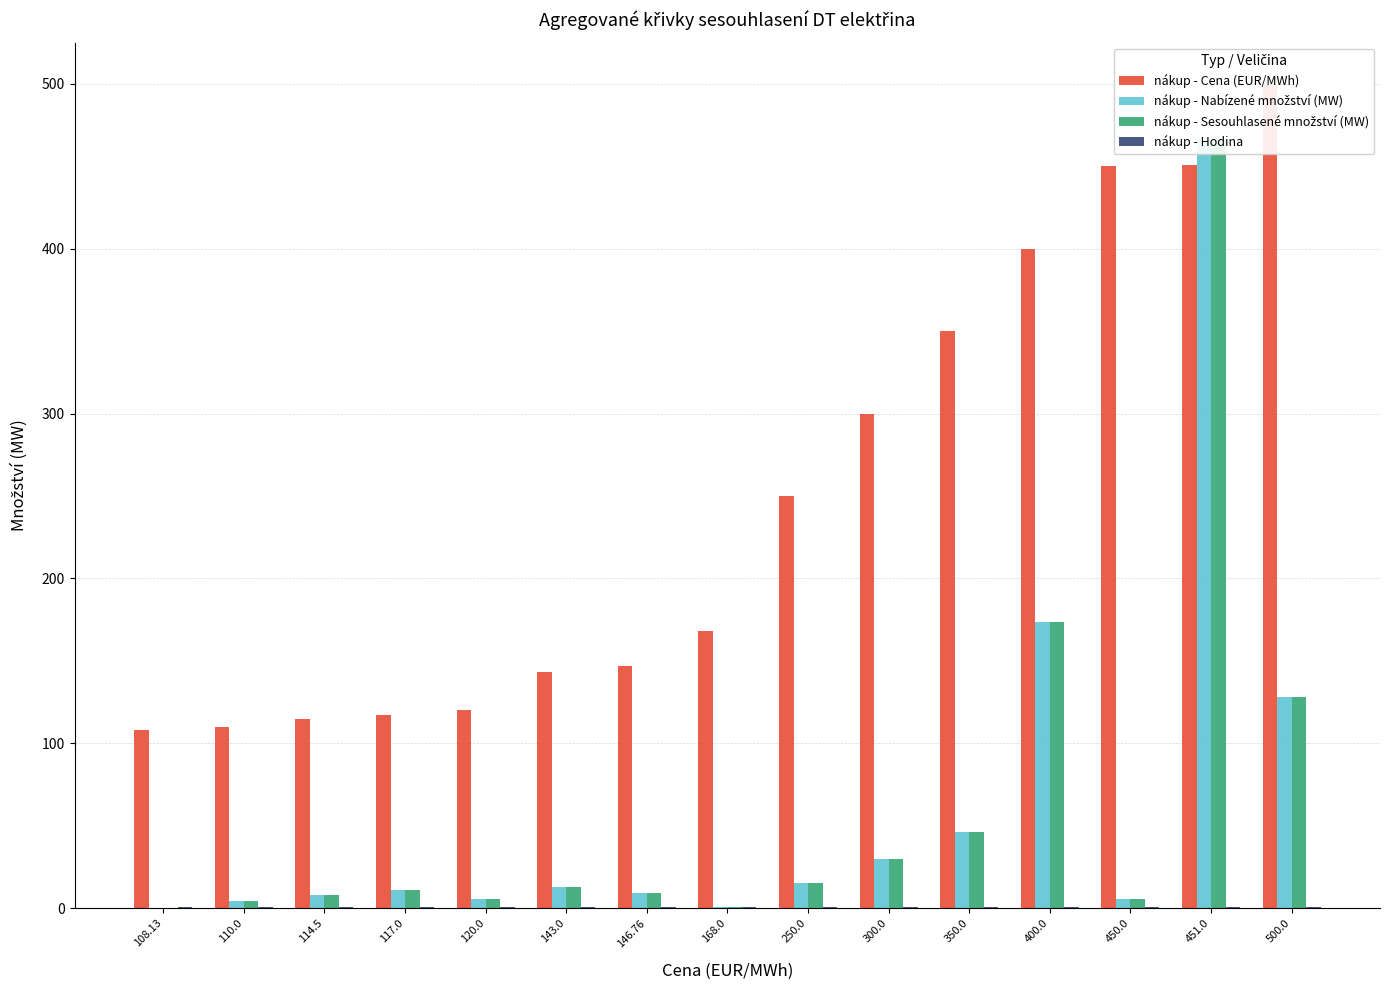

The value of nákup - Nabízené množství (MW) at 300.0 is 30.0. True or false?

True